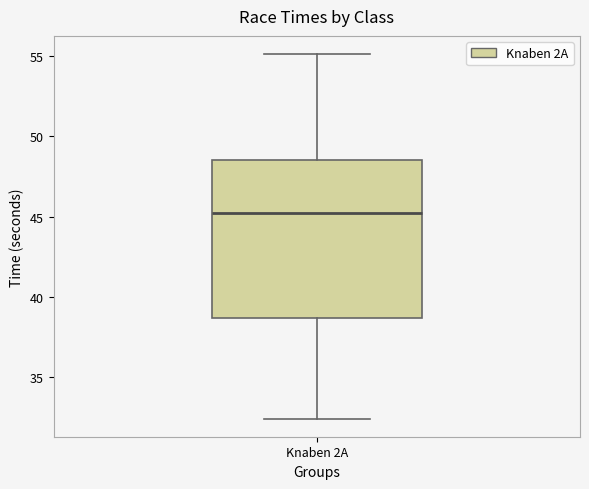

Read this box plot against the y-axis: the position of the median line, the range covered by the box, and the ends of both whiskers. The values are not printed on the chart, so give them approximately, as read against the axis.

median 45.5, box 38.5 to 48.5, whiskers 32.5 to 55.0